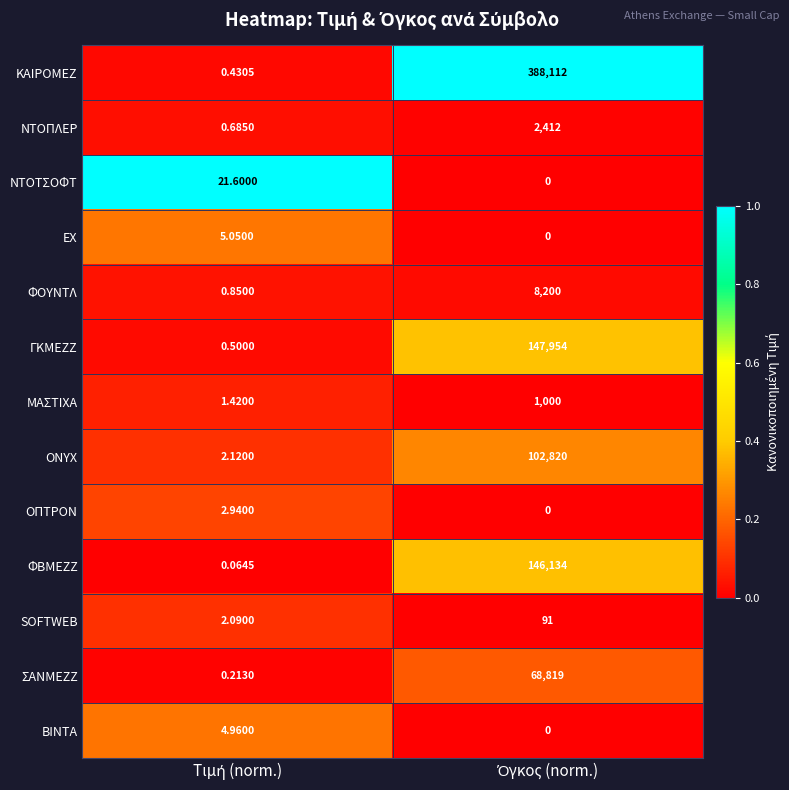

Which series has the widest spread of values?

ΚΑΙΡΟΜΕΖ